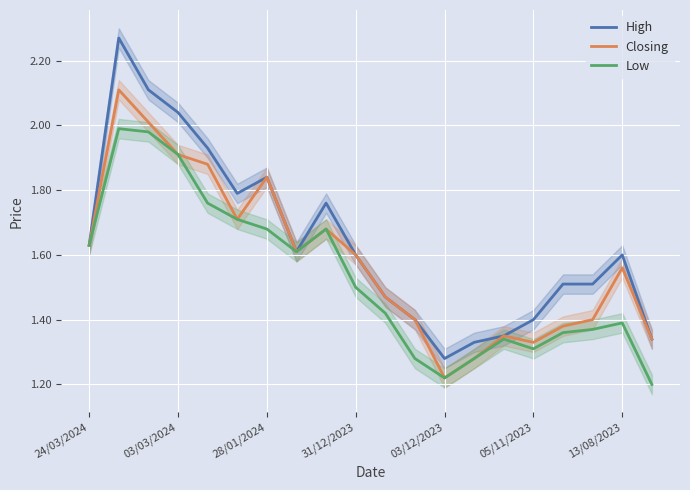

Which category has the lowest value in the Closing series?

03/12/2023